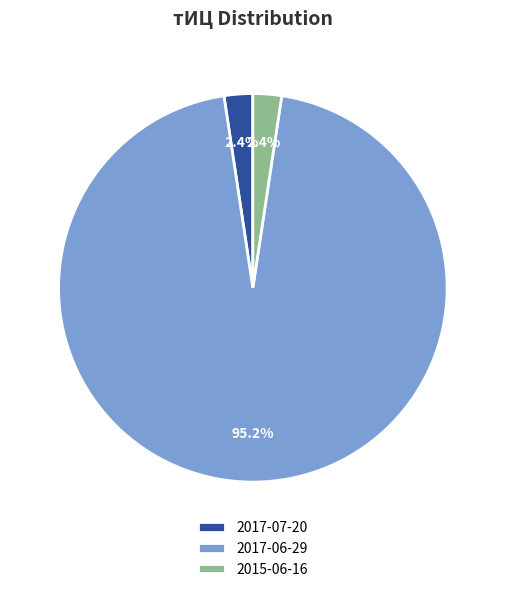

To the nearest percent, what is the difference between the 2017-06-29 and 2017-07-20 slice percentages?

93%